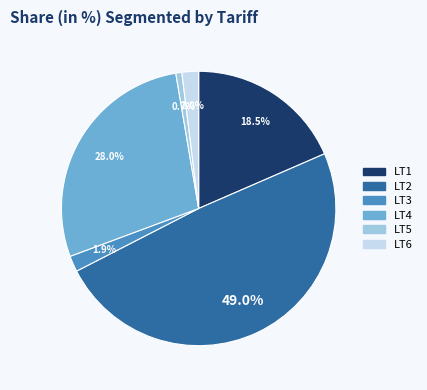

To the nearest percent, what is the difference between the LT3 and LT1 slice percentages?

17%